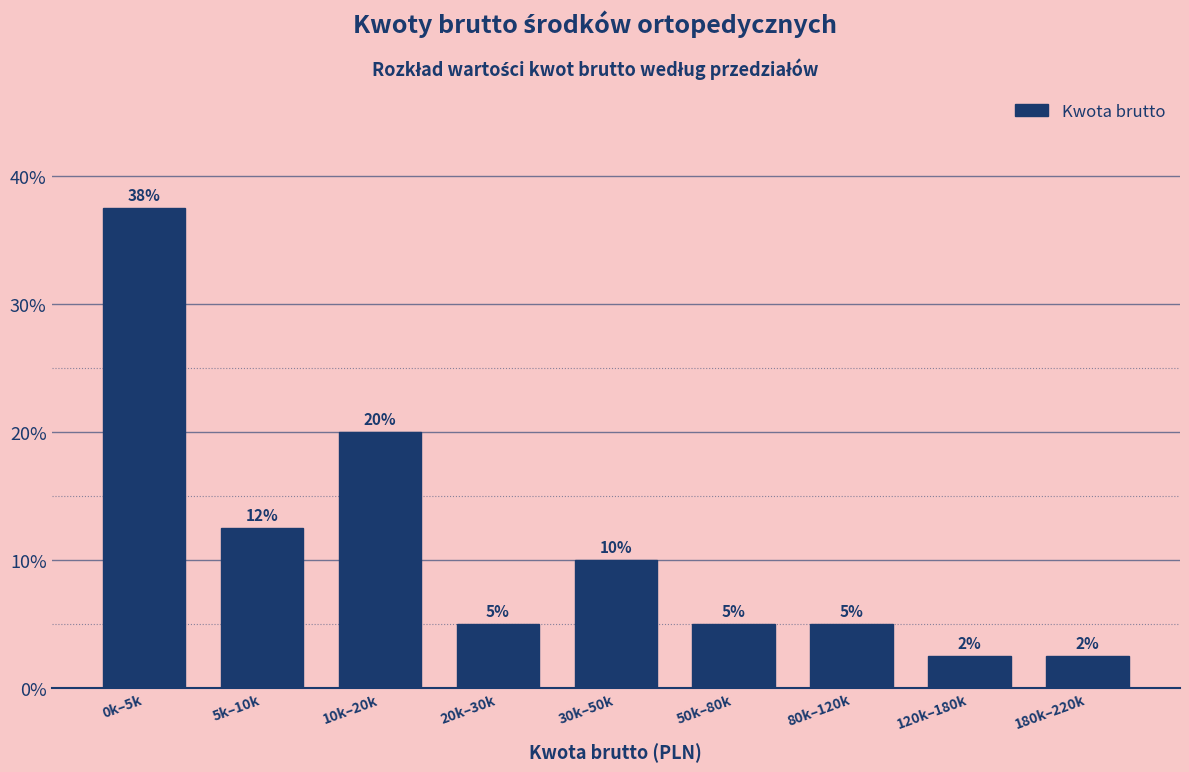

At which category does the chart reach its peak across all series?

0k–5k